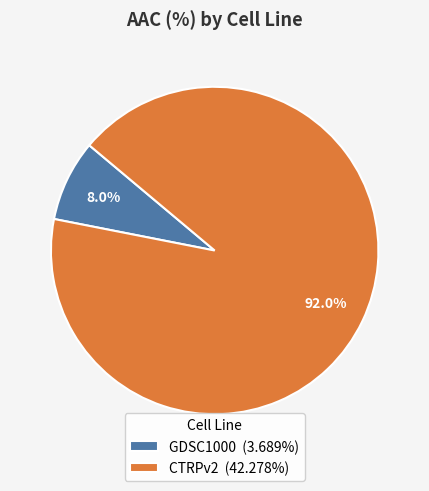

What is the total percentage of CTRPv2 and GDSC1000?

100.0%